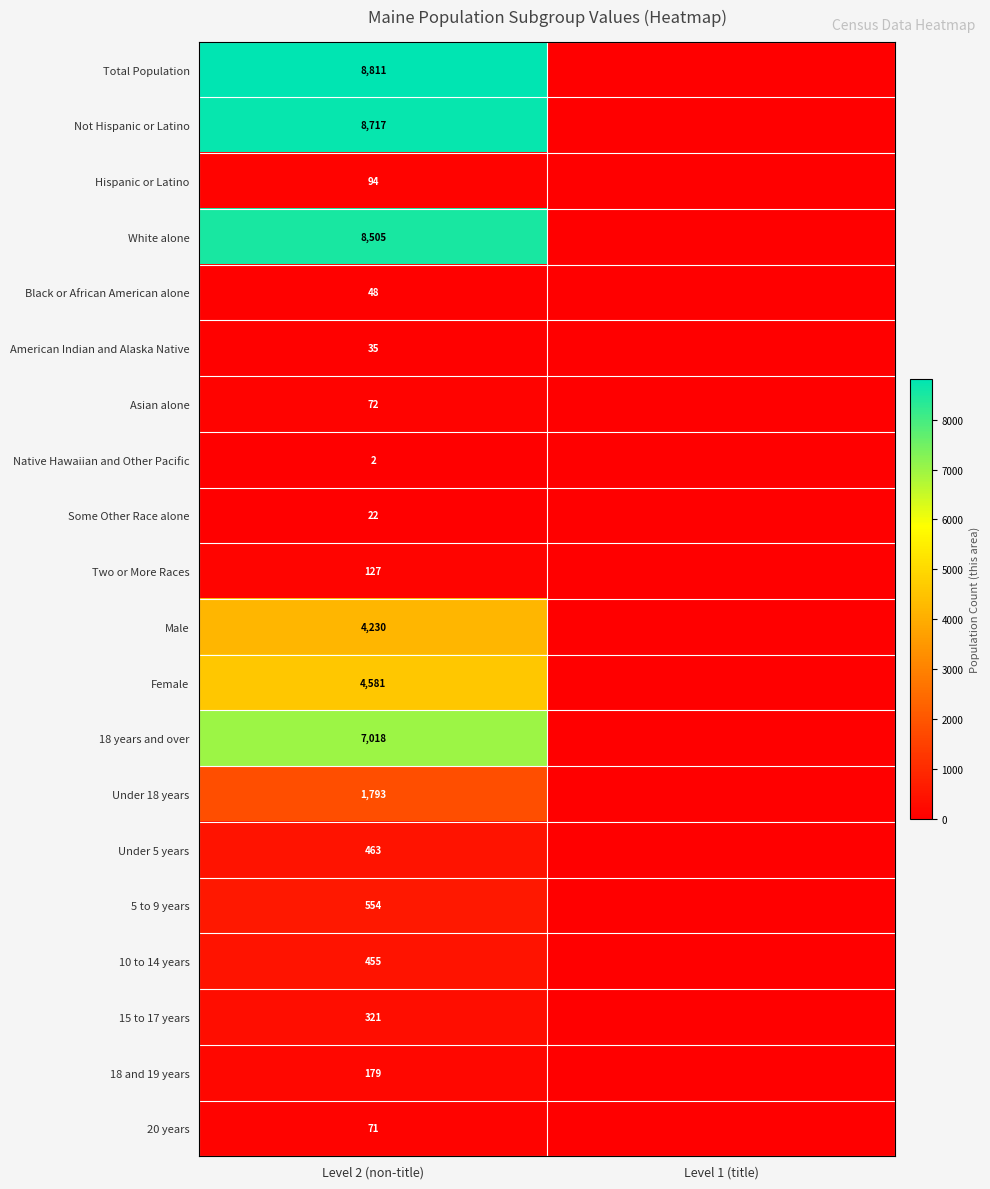

The value of Under 18 years at Level 2 (non-title) is 1793. True or false?

True